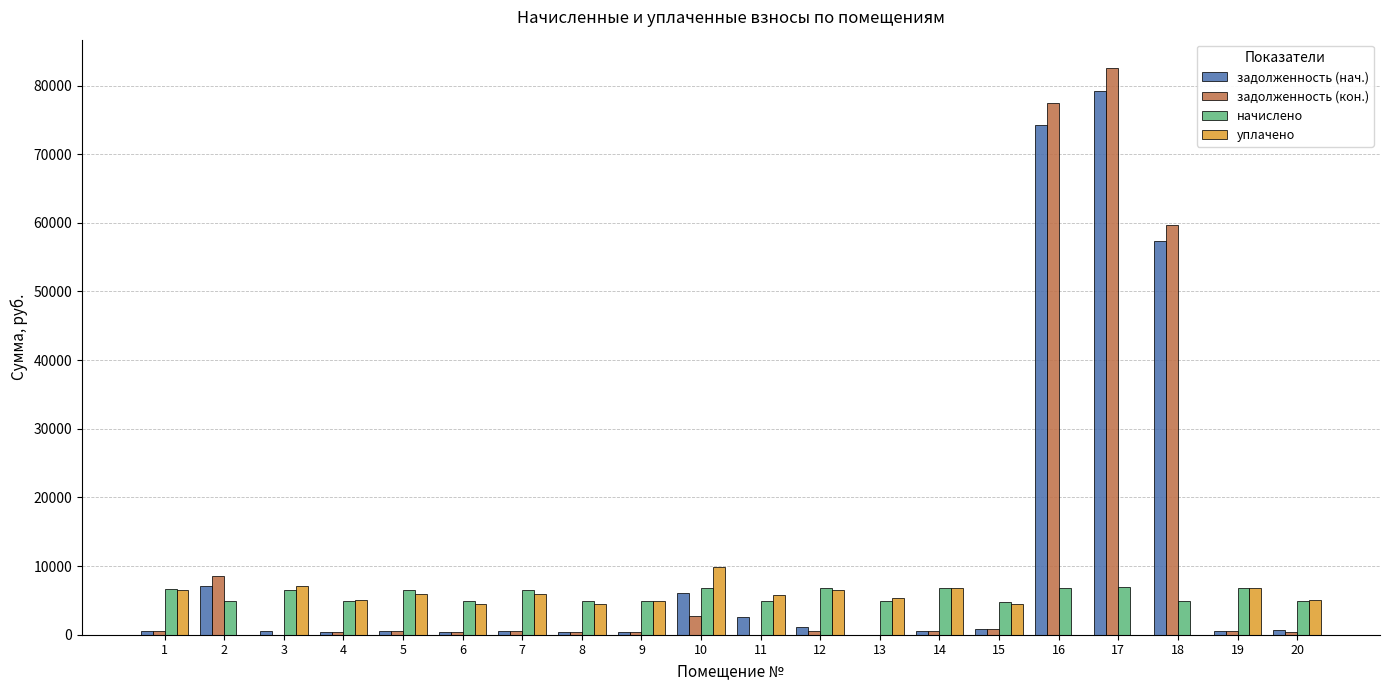

What is the sum of the задолженность (кон.) values at 4 and 14?

978.9